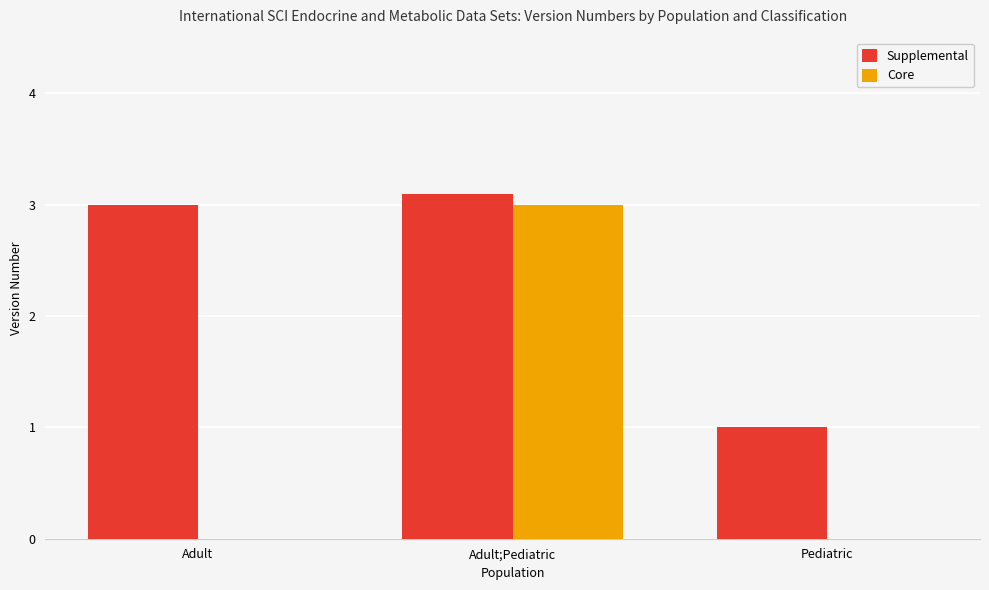

True or false: Core has a value of 1.9 at Adult.

False